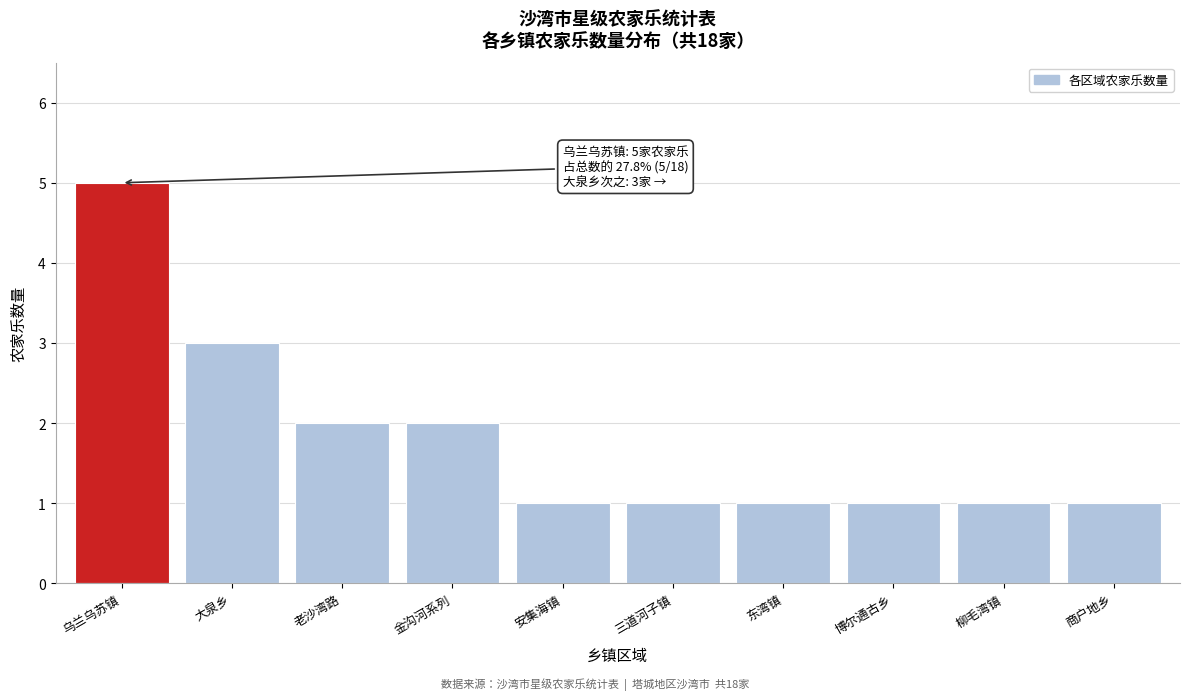

Reading left to right, extract all data points from this chart.

5	3	2	2	1	1	1	1	1	1